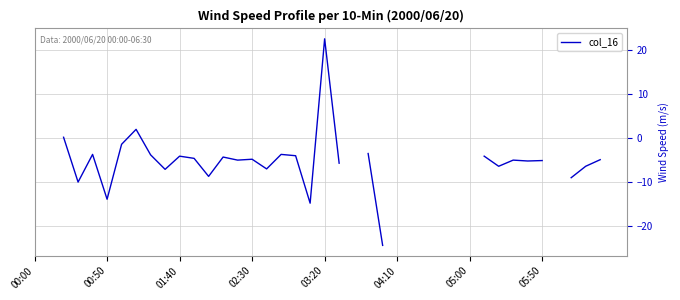

How many distinct data groups are displayed?

1